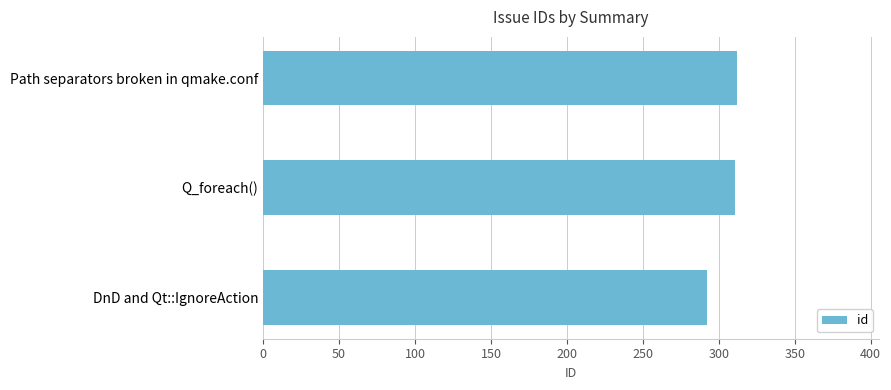

What is the ratio of the value at DnD and Qt::IgnoreAction to the value at Q_foreach()?

0.9